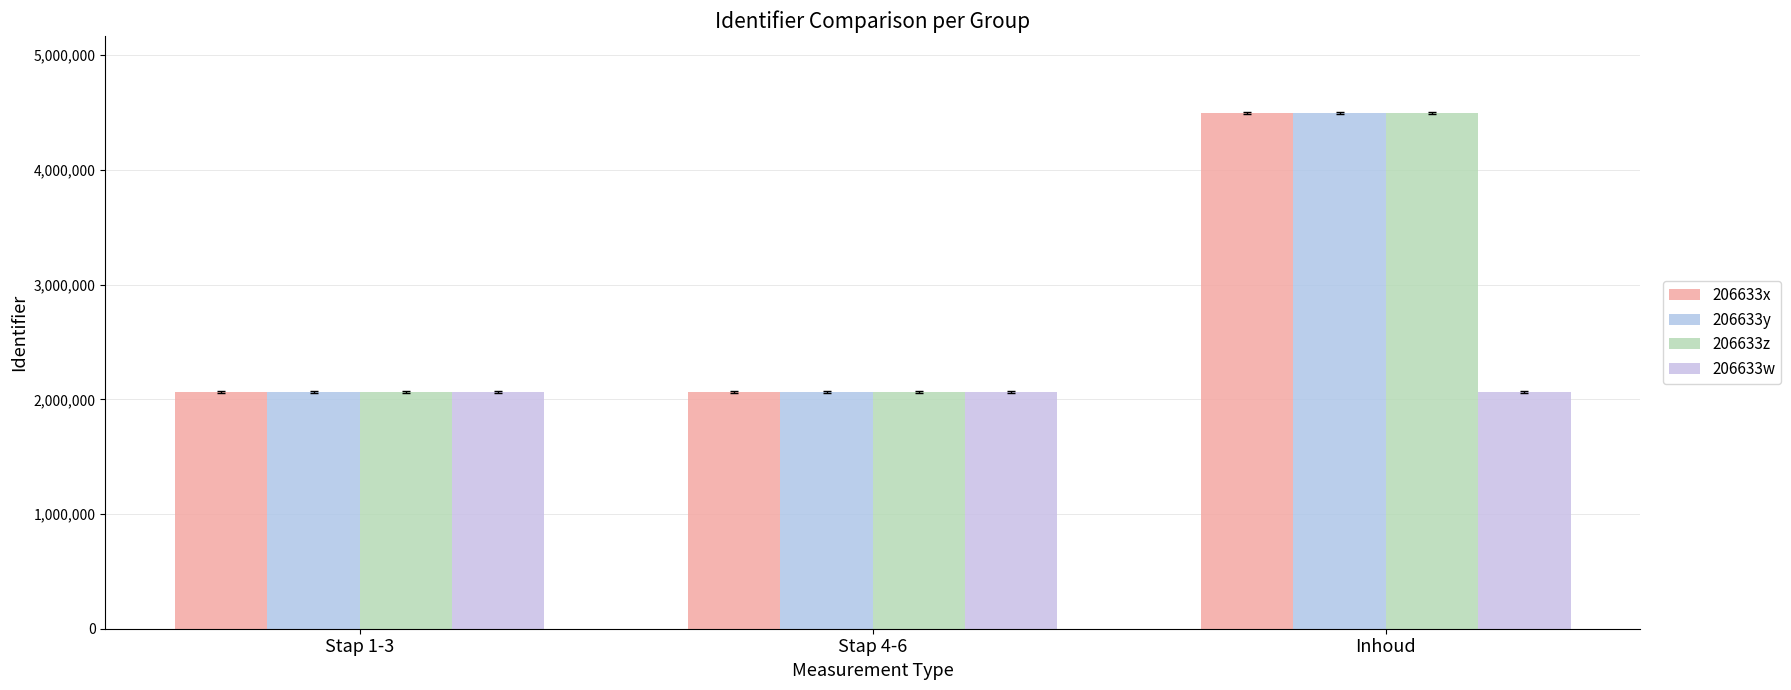

What is the maximum value for 206633y?

4494296